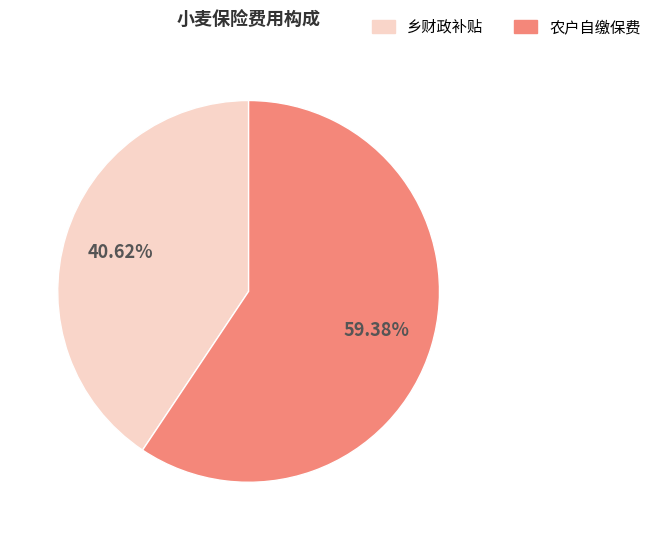

Is there any slice that represents more than half of the pie?

Yes